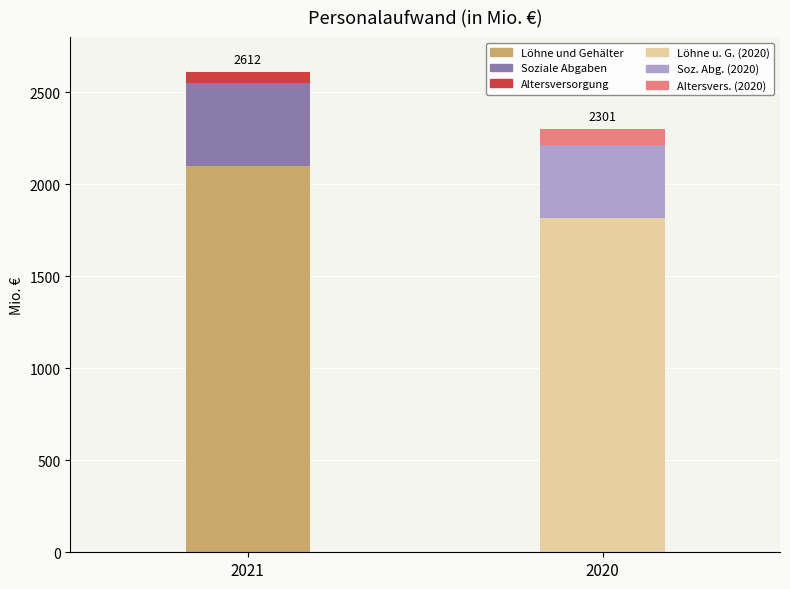

Reading right to left, list all the values displayed in this chart.

2021: Aufwendungen für Altersversorgung=60.1	Soziale Abgaben=453.7	Löhne und Gehälter=2098.2
2020: Aufwendungen für Altersversorgung=86.6	Soziale Abgaben=396.7	Löhne und Gehälter=1817.6